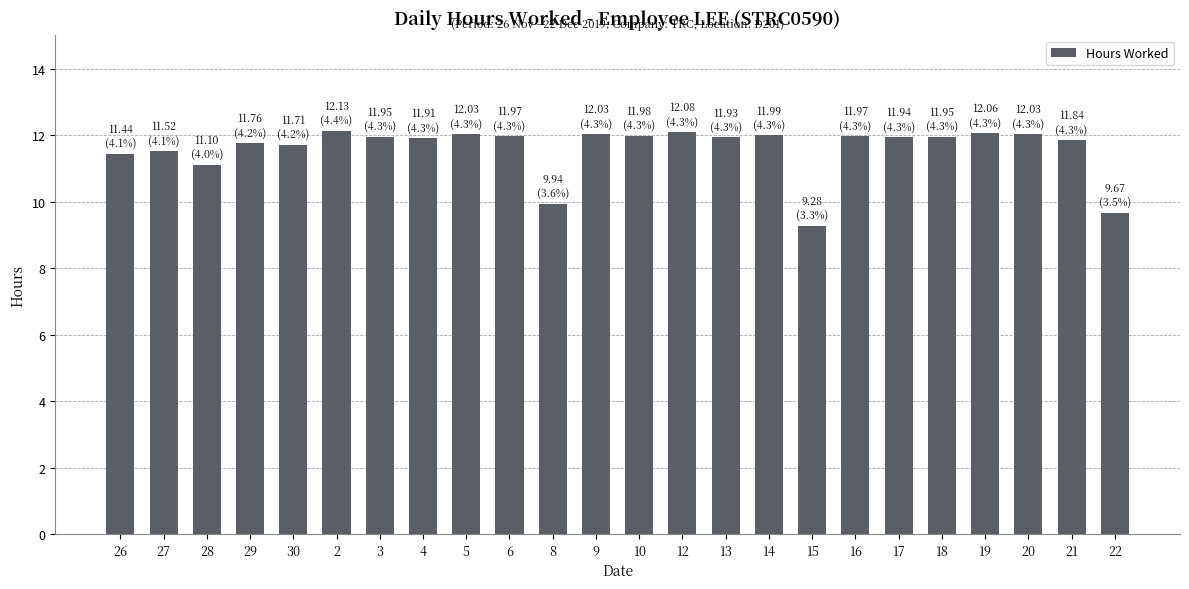

Is it true that the value at 16 is 12.0?

True